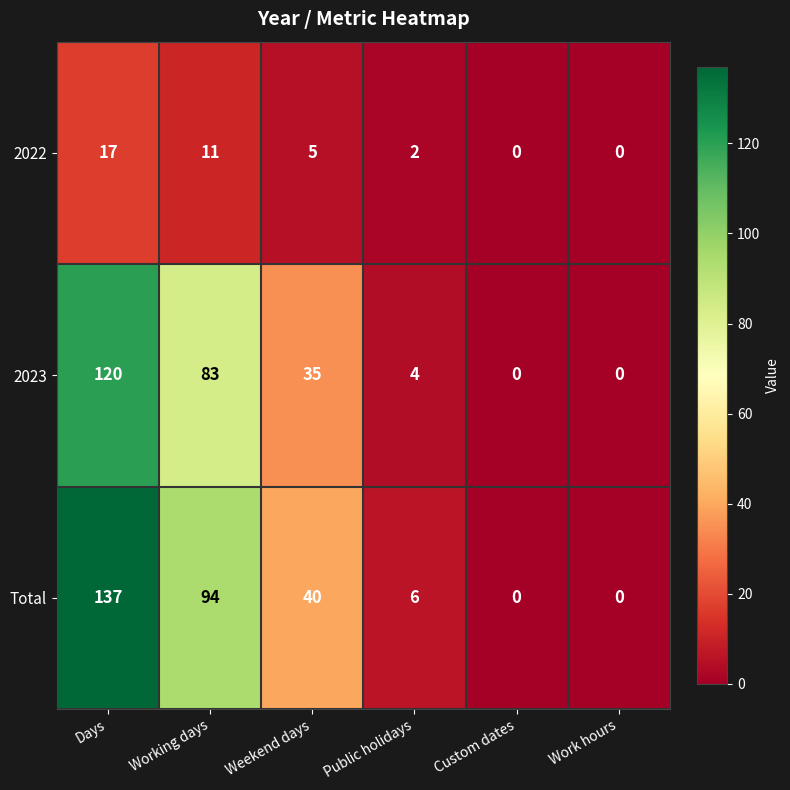

What is the average value of the 2022 series?

6